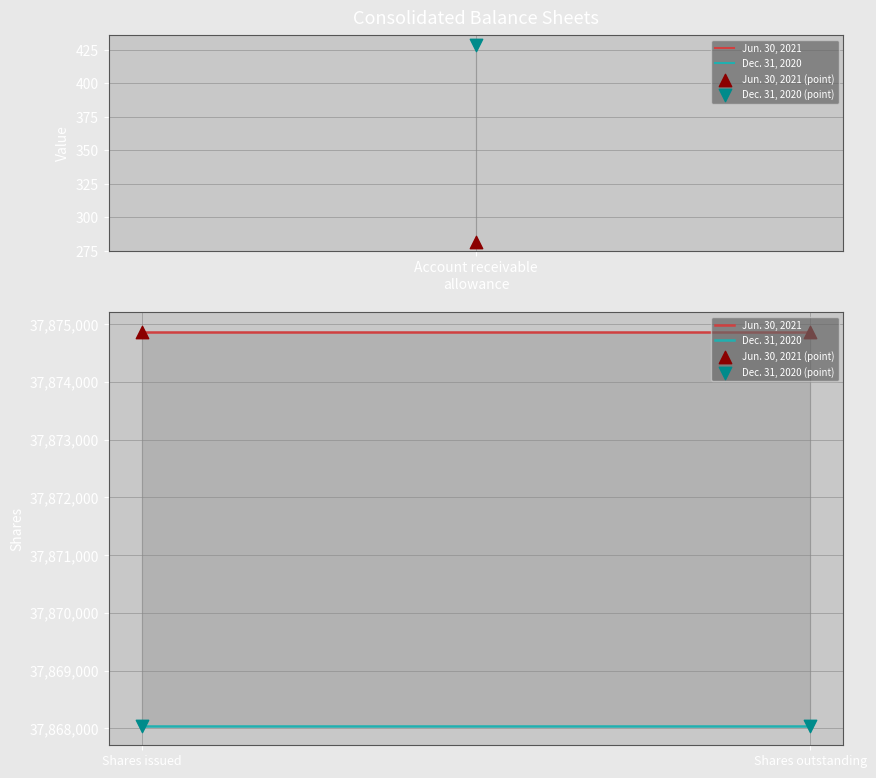

Which series reaches the minimum Y coordinate?

Dec. 31, 2020